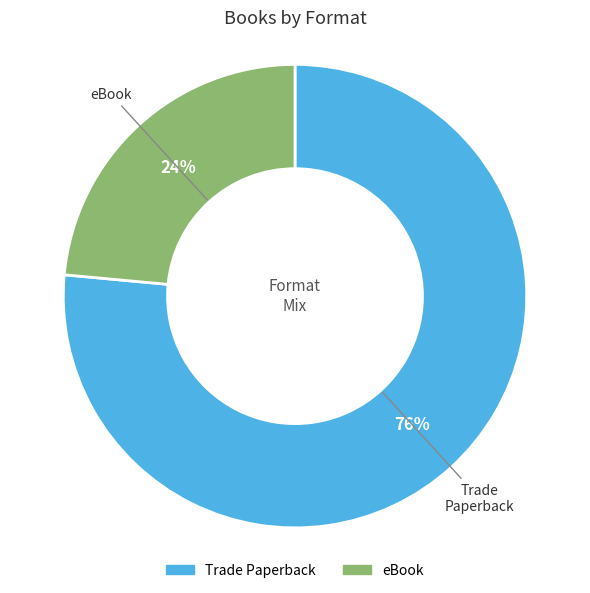

Rank the categories by value from lowest to highest.

eBook, Trade Paperback